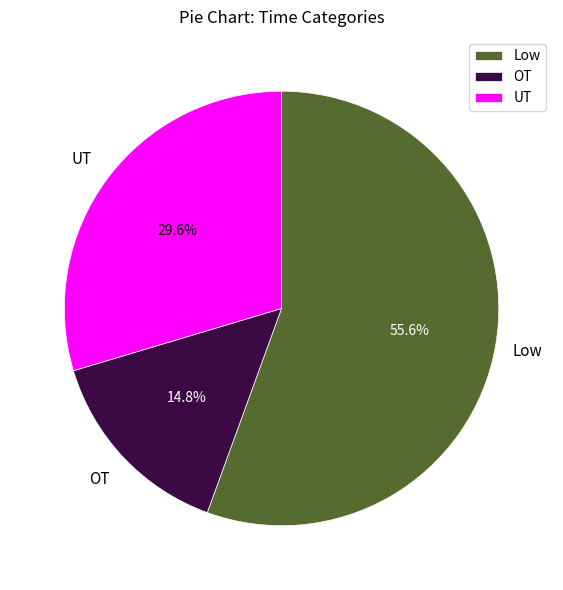

To the nearest percent, what is the combined percentage of UT and Low?

85%